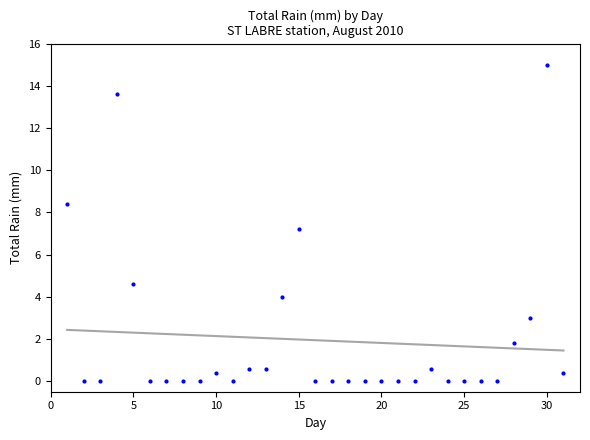

What Y value in the scatter plot is closest to 7?

7.2